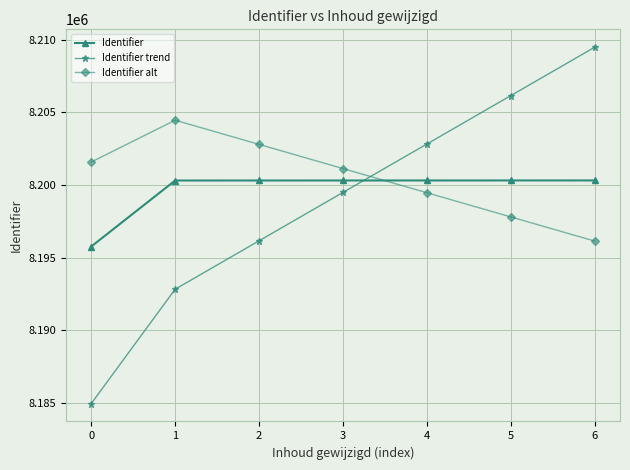

What is the sum of all Identifier alt values?

57403355.8